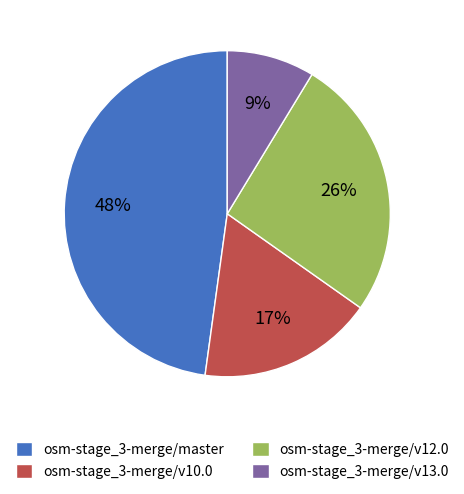

What is the ratio of the value at osm-stage_3-merge/v12.0 to the value at osm-stage_3-merge/master?

0.5